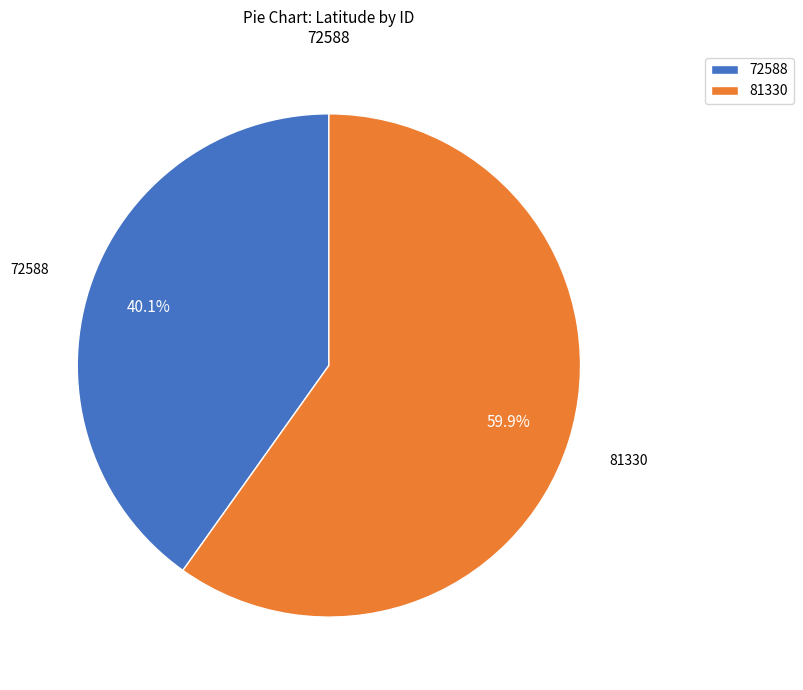

To the nearest percent, what portion does 81330 represent?

60%